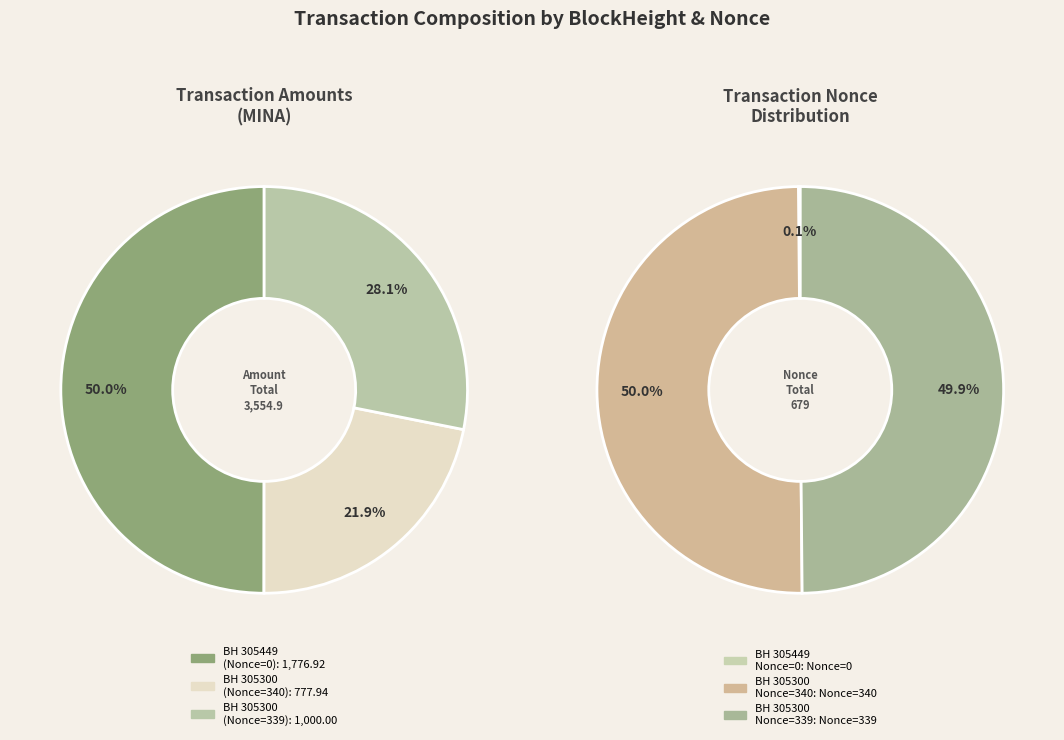

Which slice is the largest?

305300 (Nonce=340)